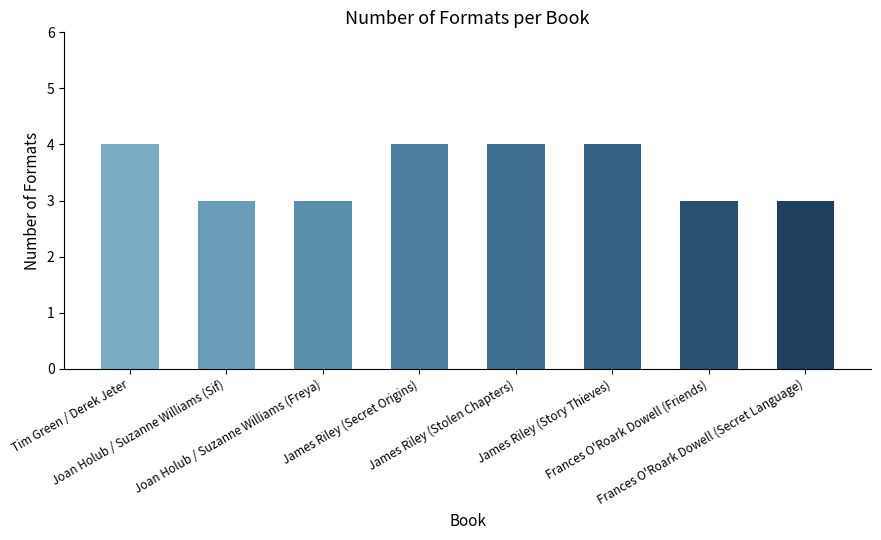

True or false: the data shows 4 at James Riley (Story Thieves).

True